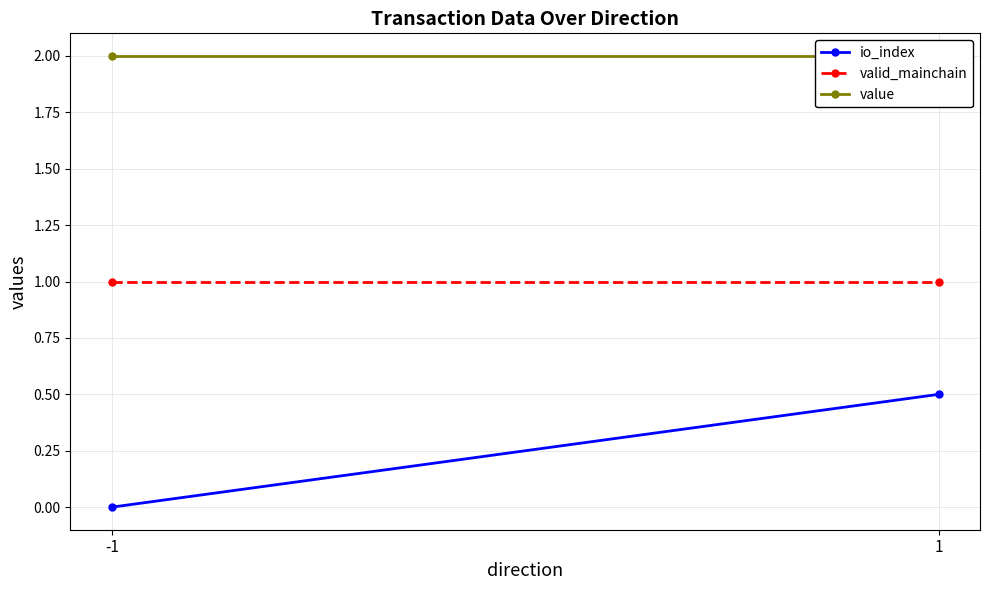

Is this an area chart (filled region under the line)?

No